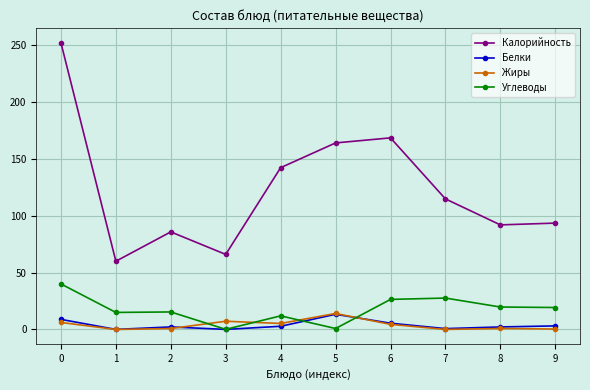

Which series changed the most between 3 and 8?

Калорийность